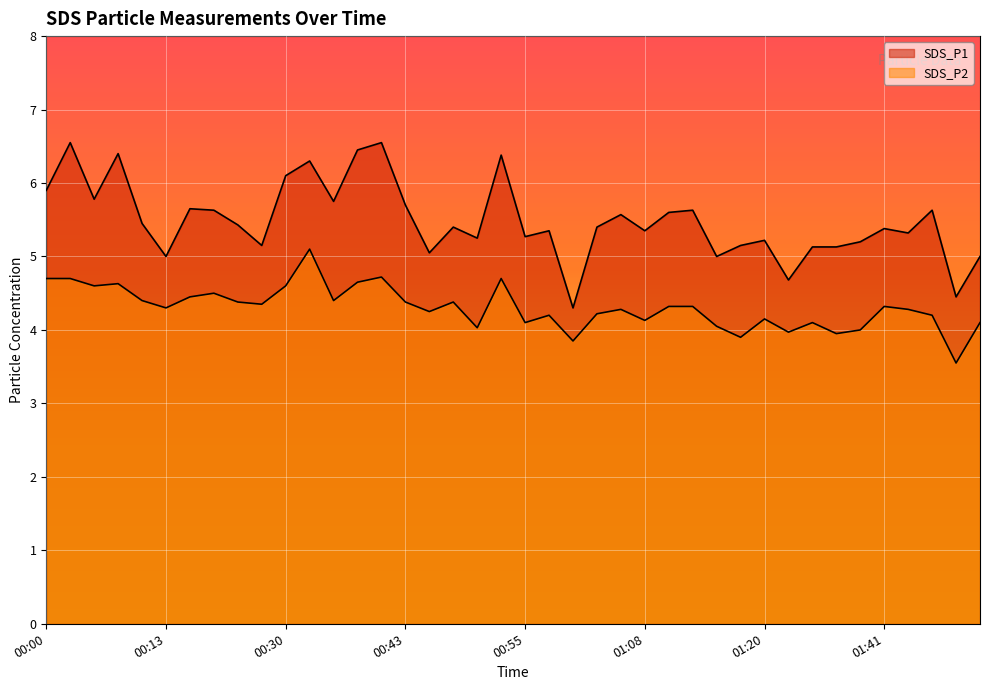

How many data points in SDS_P1 are above 5?

34